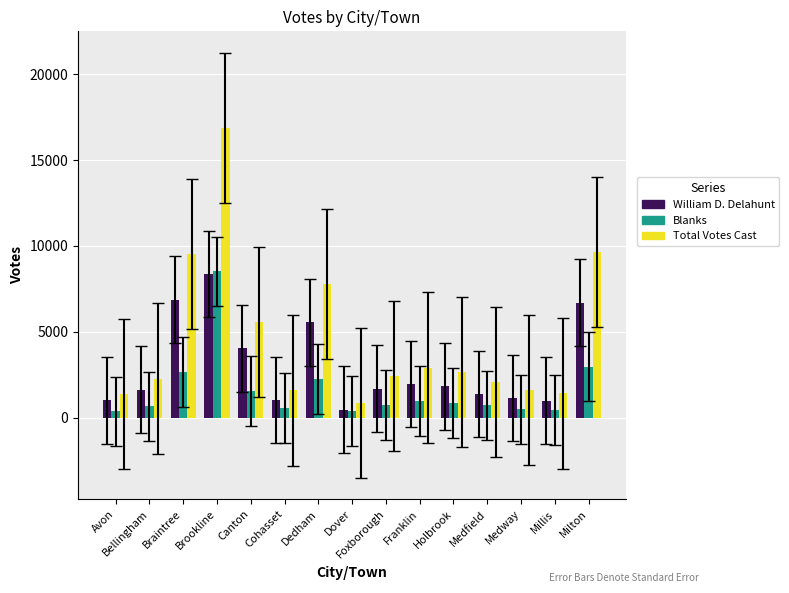

Rank the series by their average value, from highest to lowest.

Total Votes Cast, William D. Delahunt, Blanks